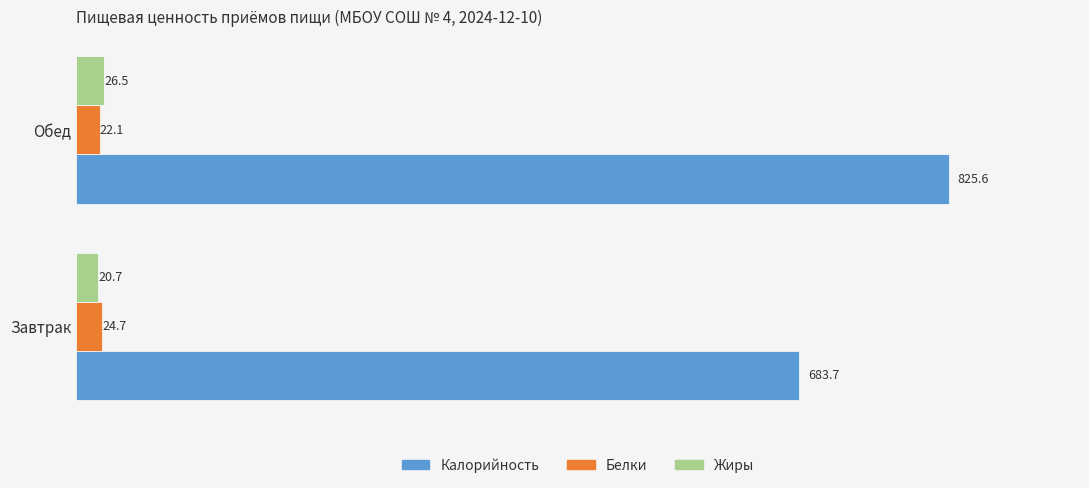

What is the sum of all Белки values?

46.8